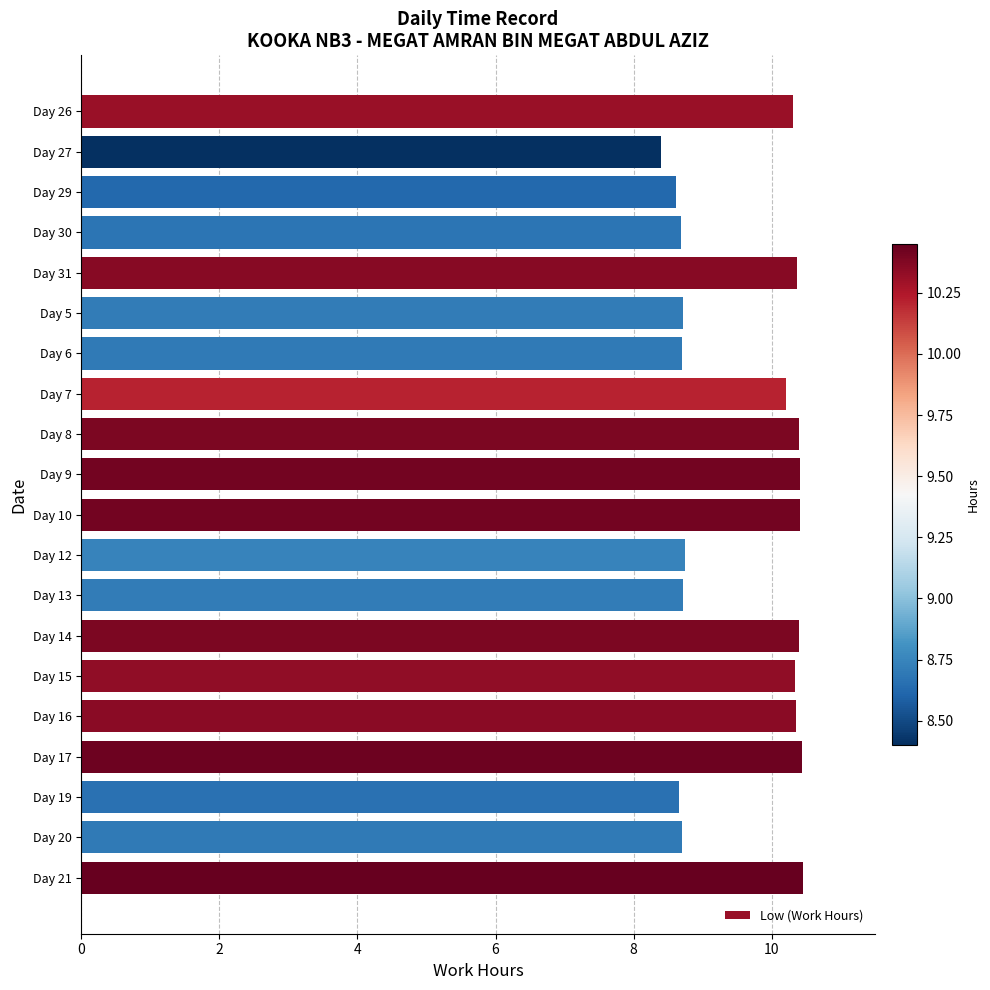

What is the difference between the values at Day 9 and Day 6?

1.7